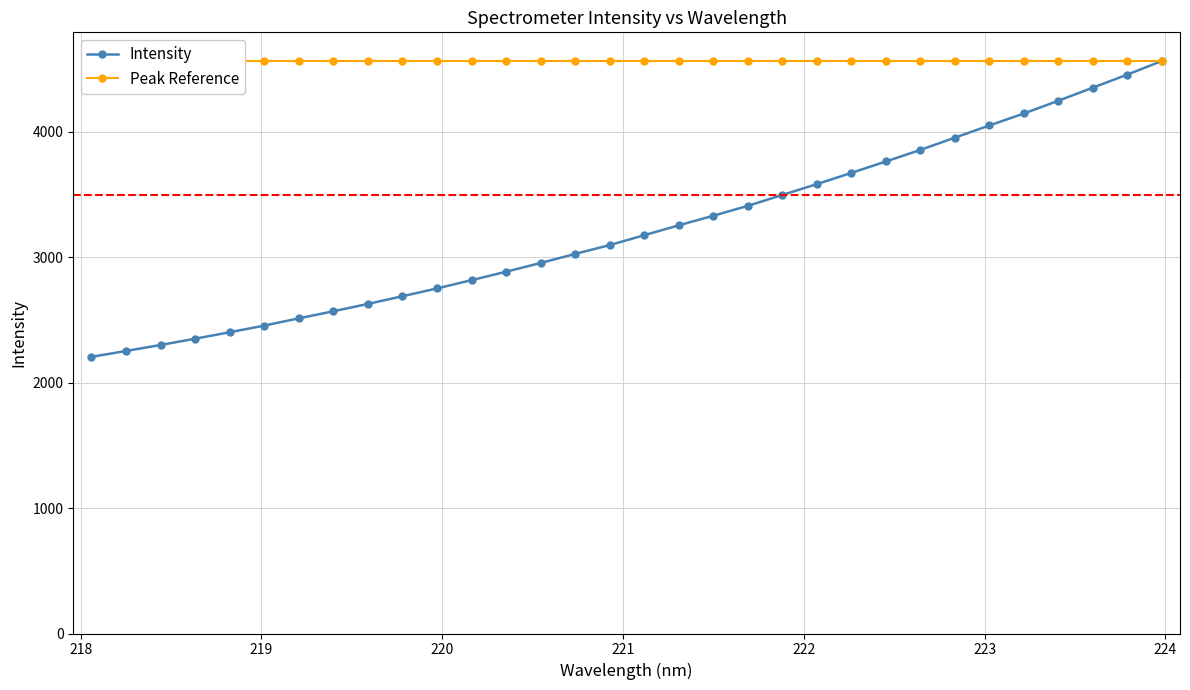

What is the maximum value for Intensity?

4565.5